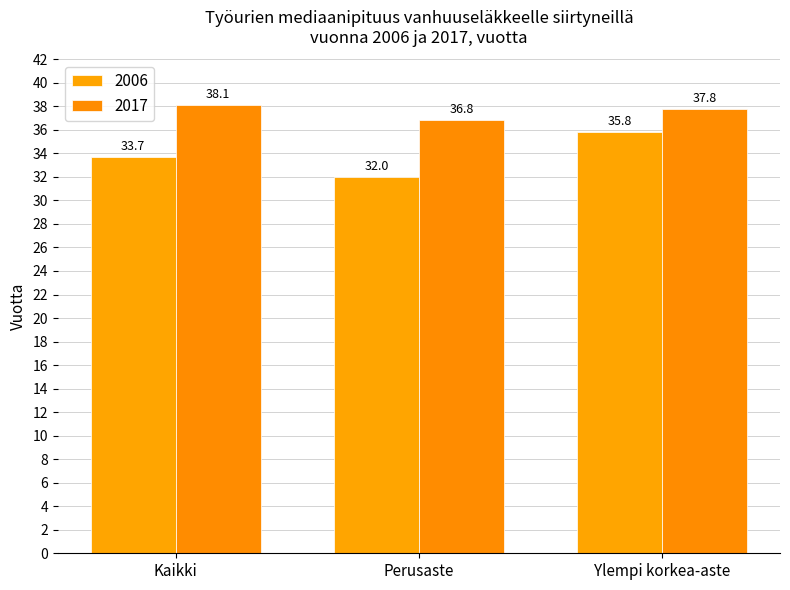

Between Kaikki and Ylempi korkea-aste, which is larger?

Ylempi korkea-aste